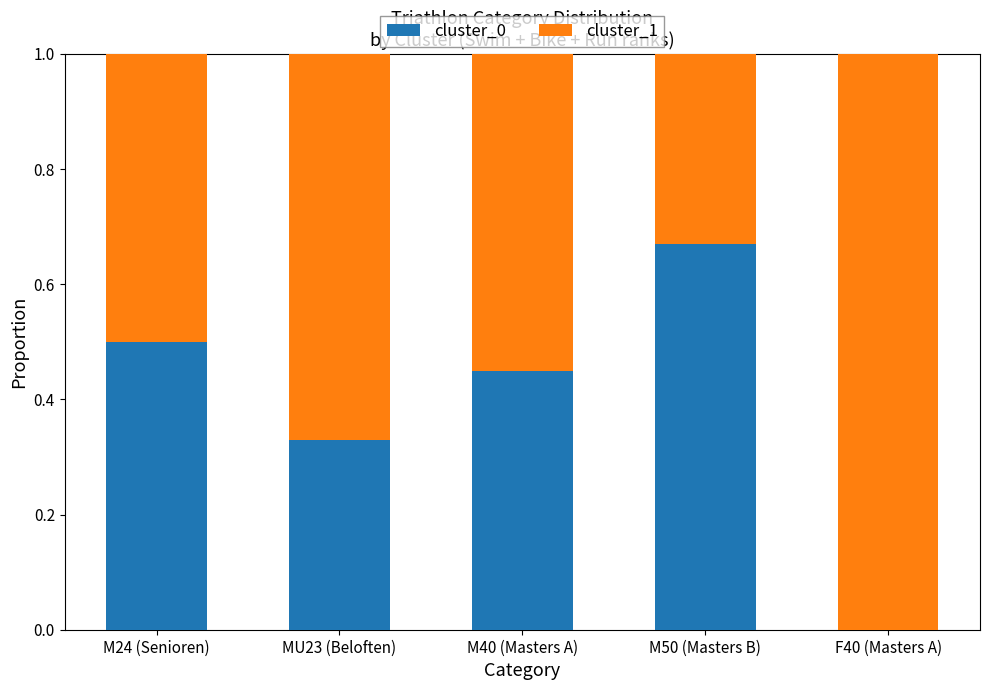

Which category has the highest value in the cluster_0 series?

M50 (Masters B)